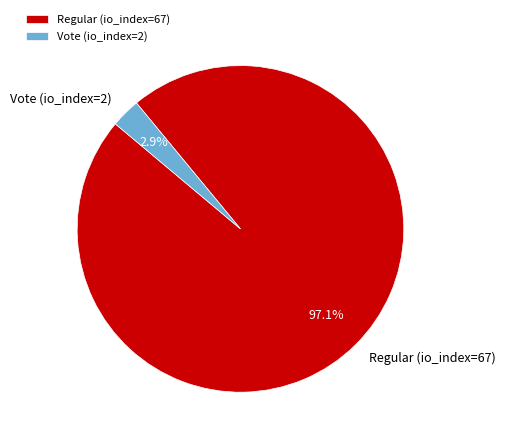

How many slices are in this pie chart?

2